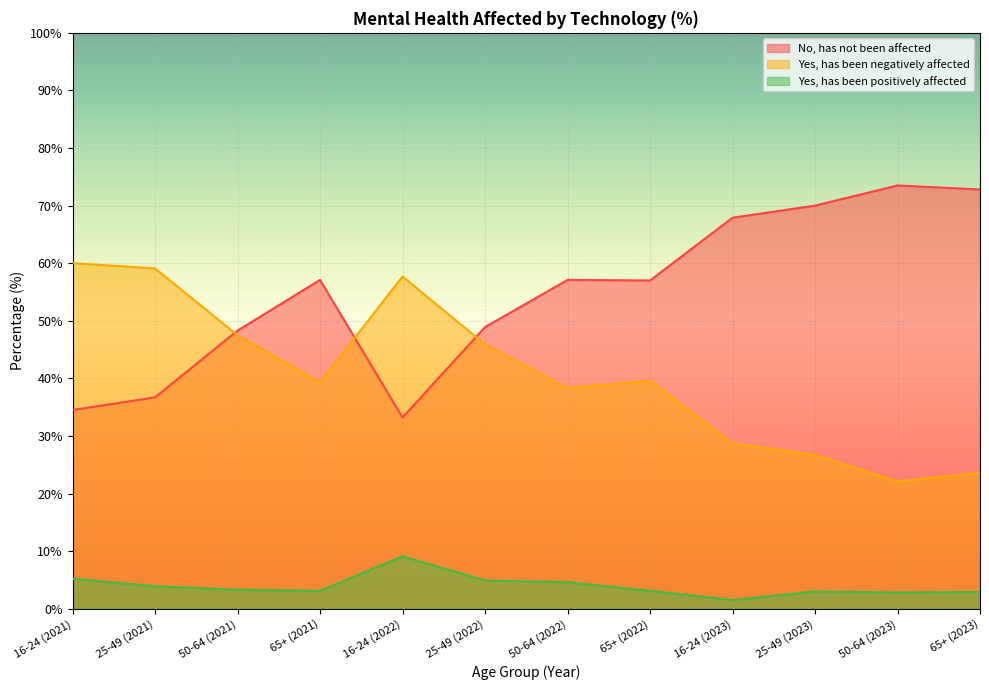

Rank the series at 50-64 (2021) from highest to lowest value.

No, has not been affected, Yes, has been negatively affected, Yes, has been positively affected